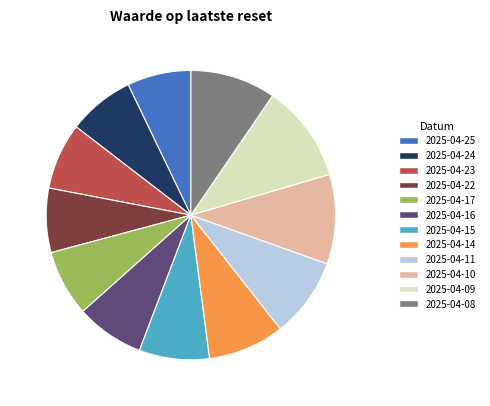

Between 2025-04-15 and 2025-04-08, which is larger?

2025-04-08